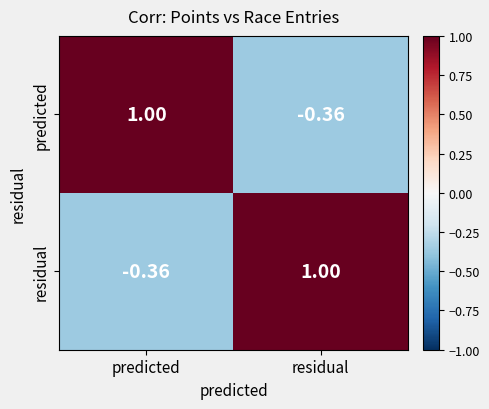

Rank the categories by predicted value from lowest to highest.

residual, predicted